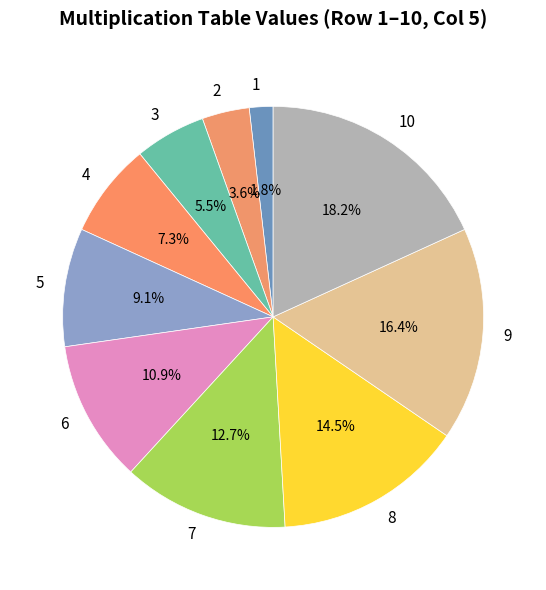

Count the number of slices in the pie.

10